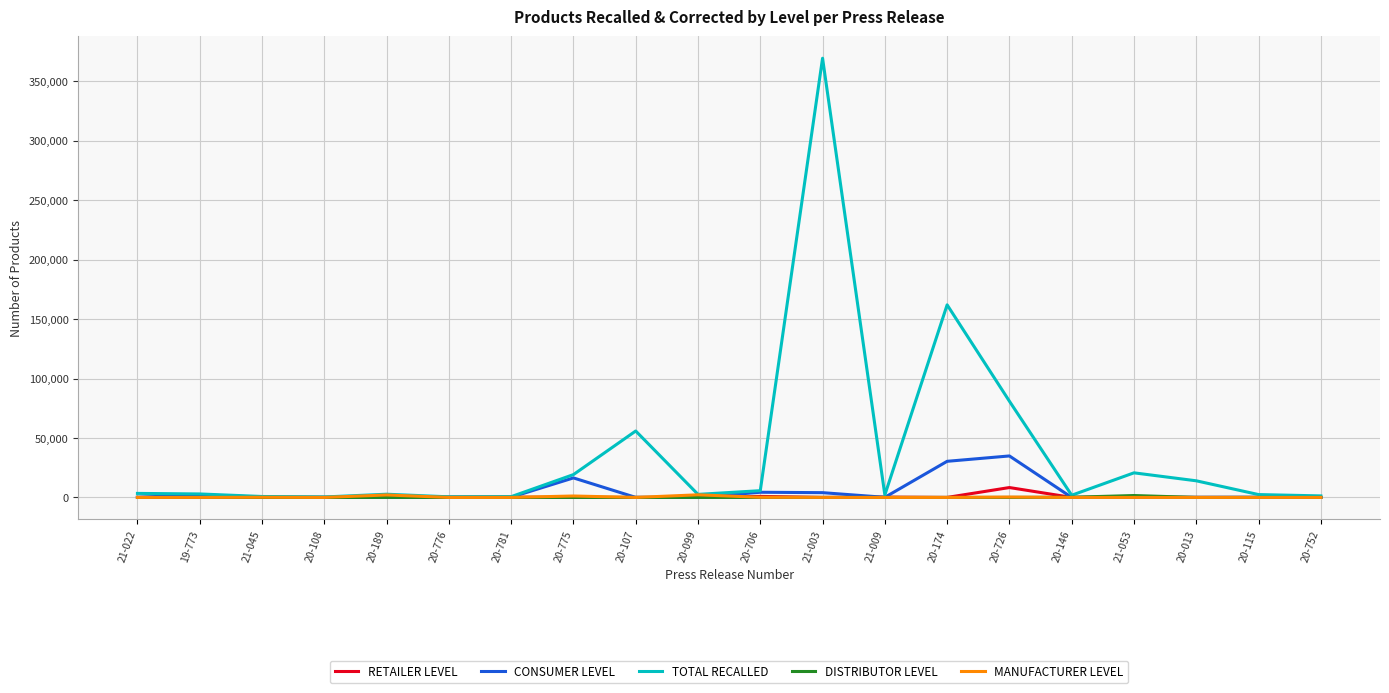

What position from the left is 21-009?

13